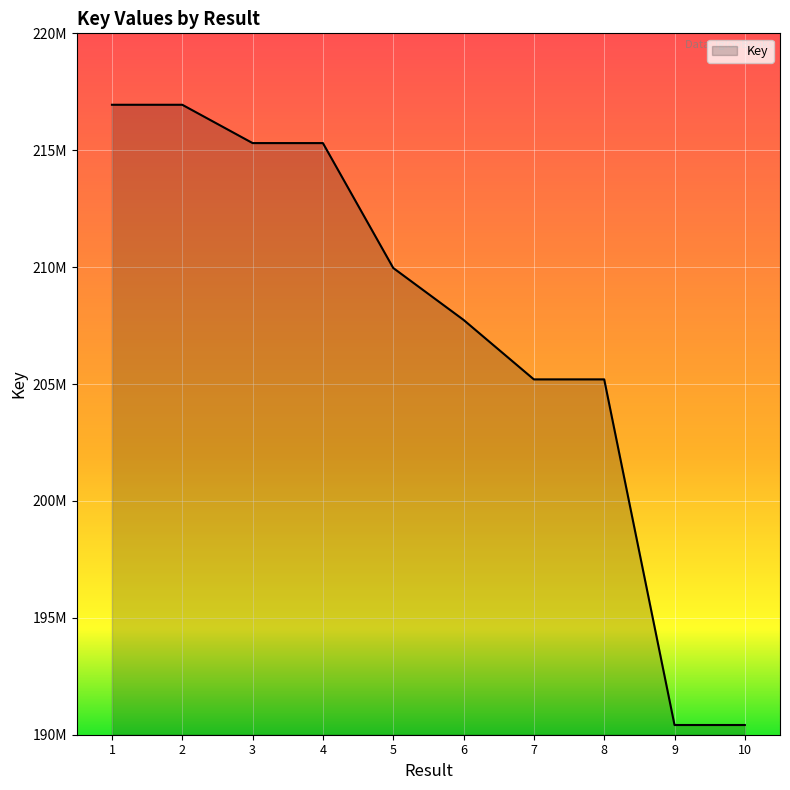

Where does the data first go above 209963521?

1